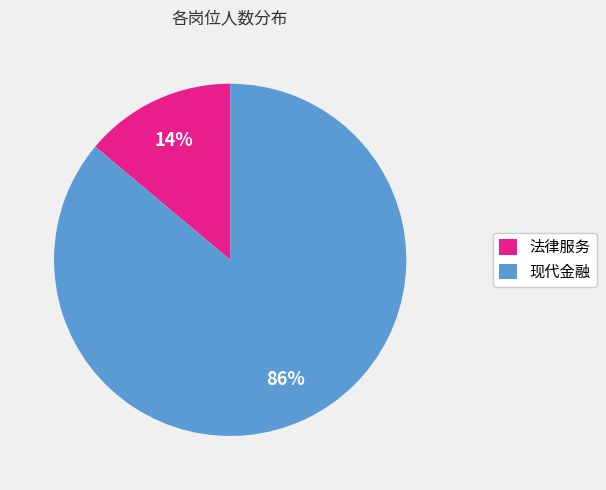

Which has a higher value, 法律服务 or 现代金融?

现代金融